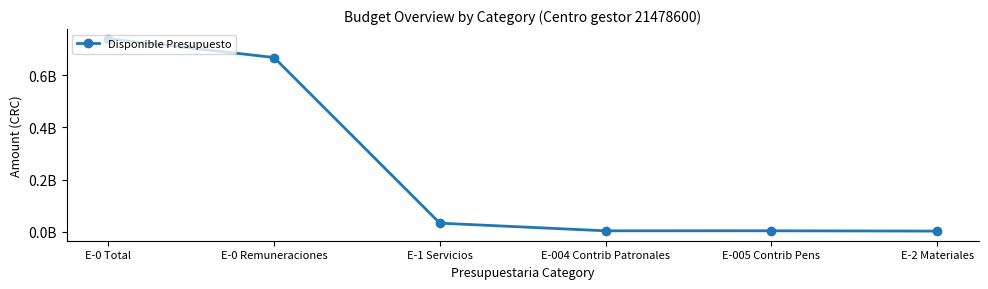

List the labels in order of value, largest first.

E-0 Total, E-0 Remuneraciones, E-1 Servicios, E-005 Contrib Pens, E-004 Contrib Patronales, E-2 Materiales